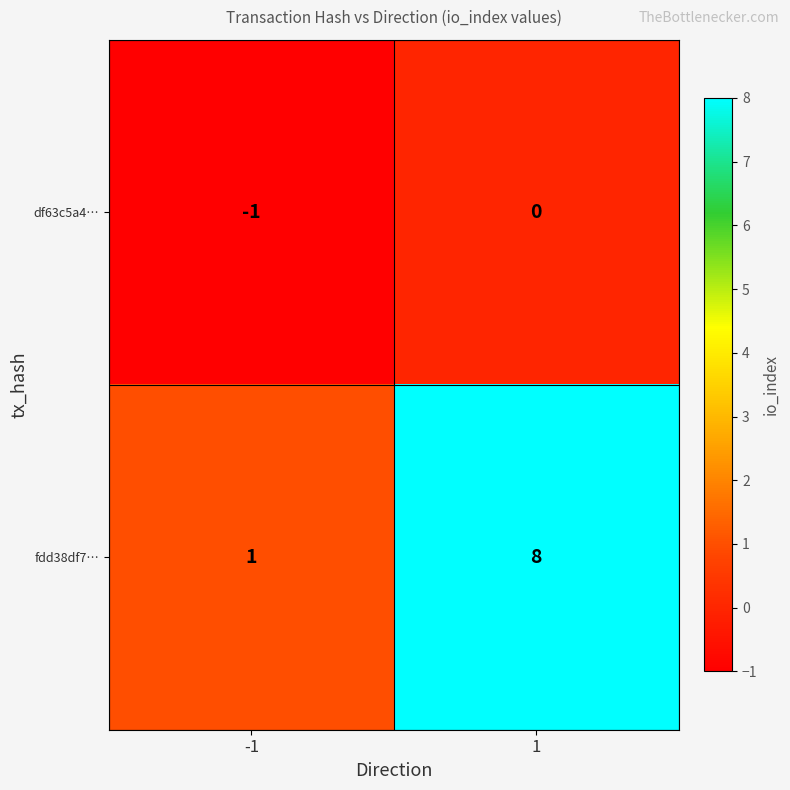

Which series changed the most between -1 and 1?

fdd38df7…